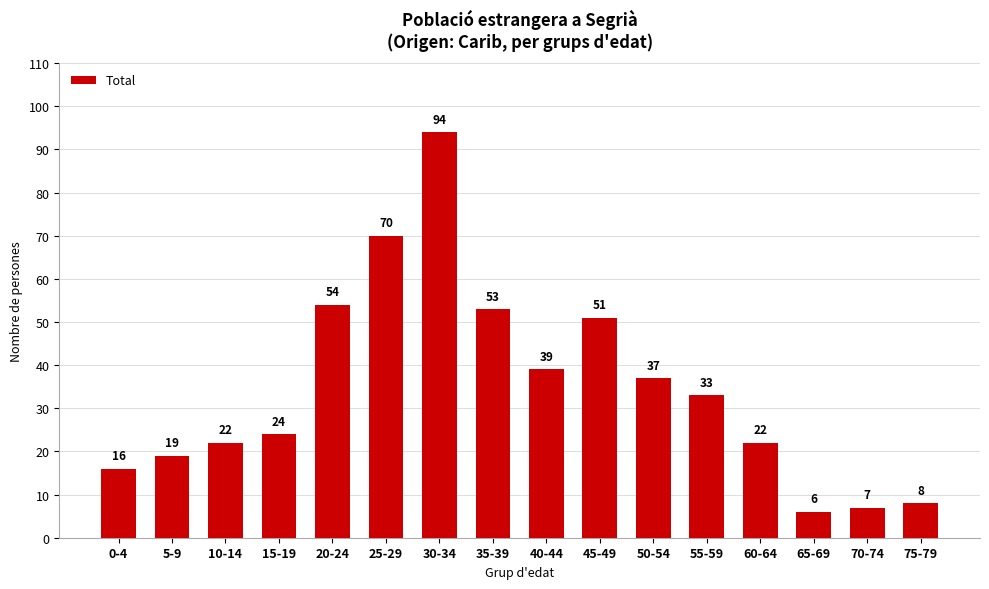

What is the difference between the maximum and minimum values?

88